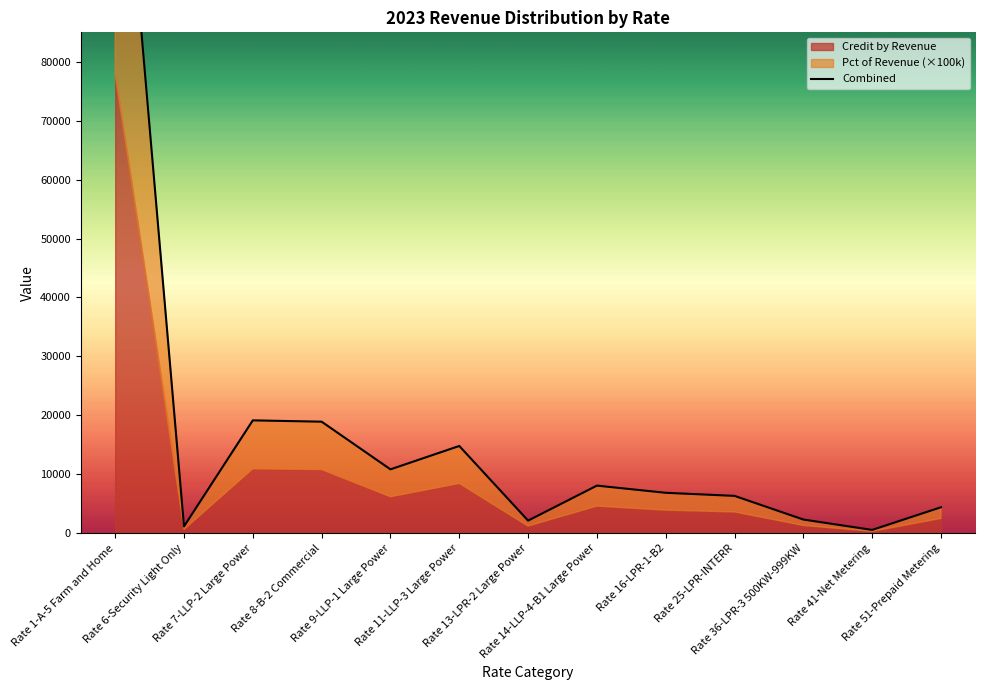

What is the difference between the second highest and minimum values?

18589.5